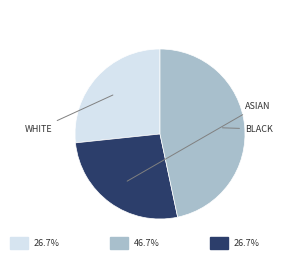

Combined, do 18 and 20 account for over 50%?

No